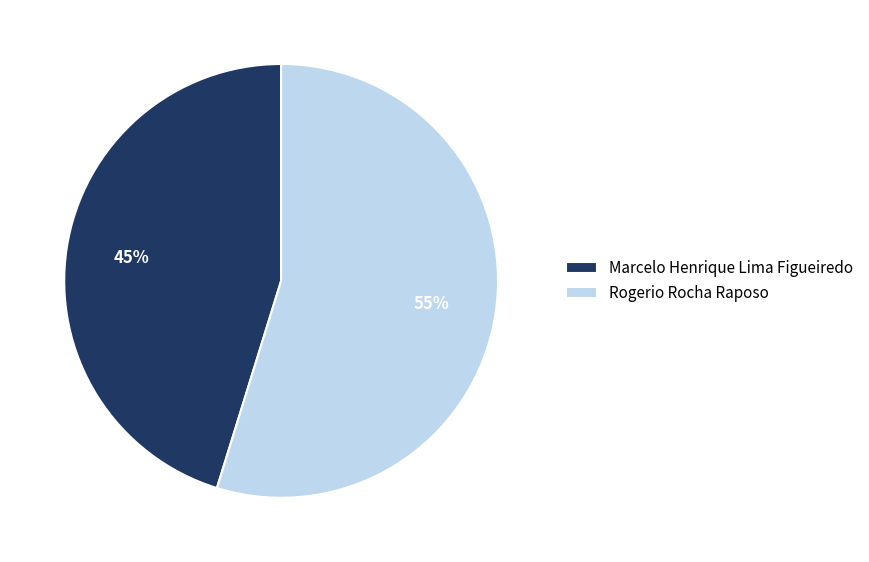

Is it true that Marcelo Henrique Lima Figueiredo is 45% of the pie?

True